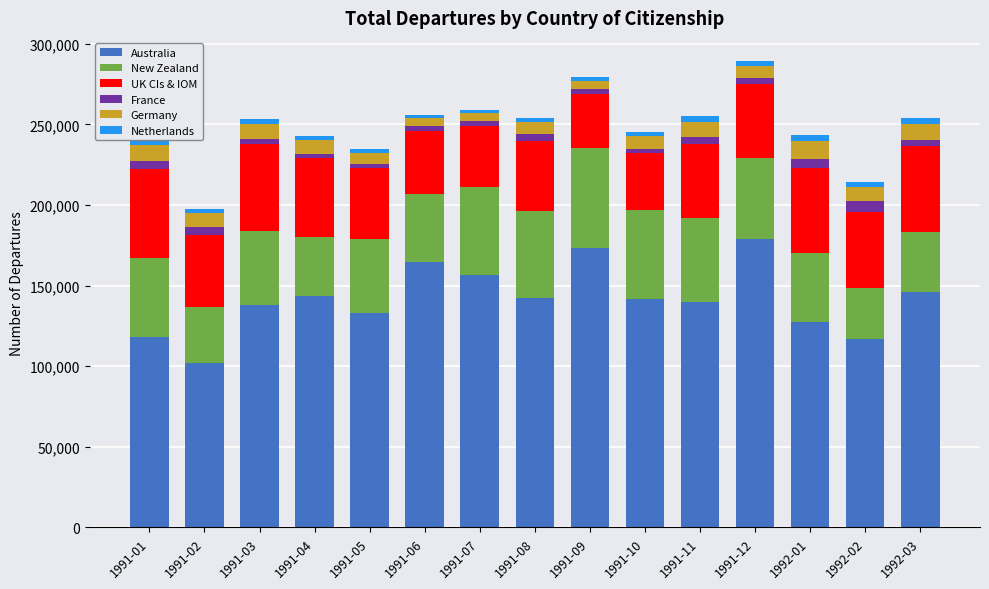

What is the lowest value of the Australia series?

101950